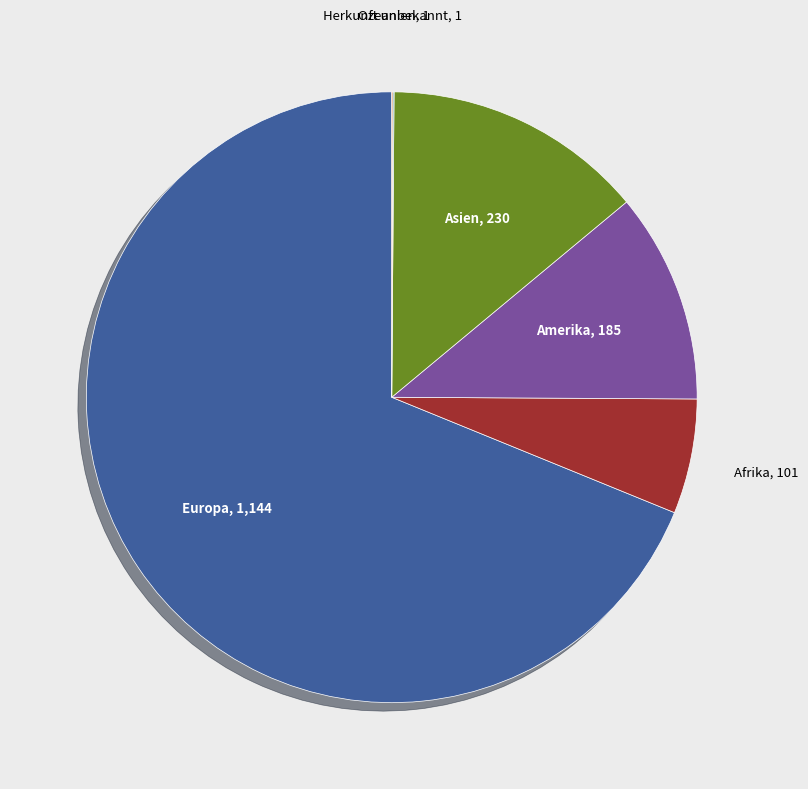

Is there any slice that represents more than half of the pie?

Yes